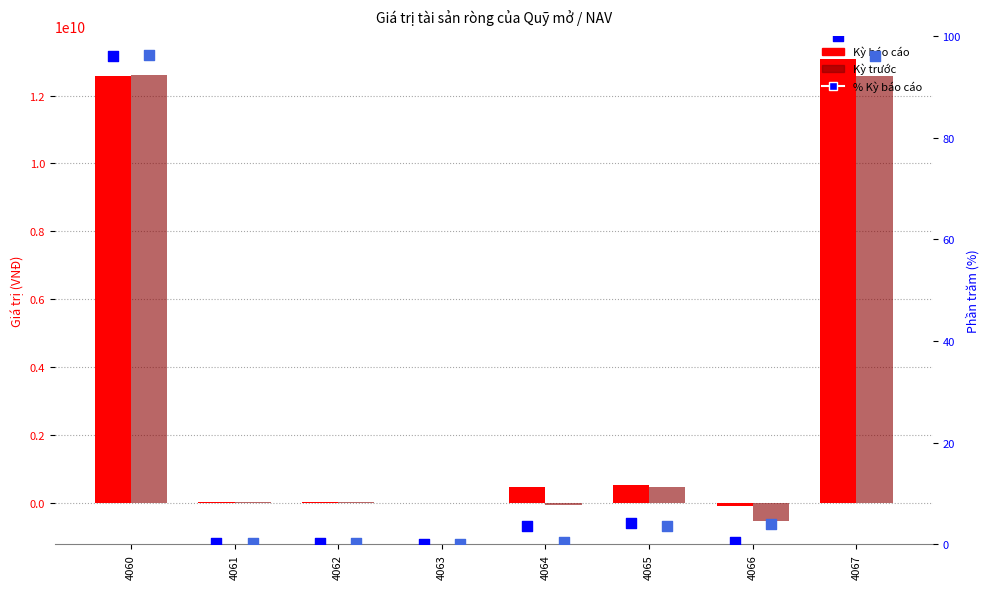

Which series reaches the maximum Y coordinate?

Kỳ báo cáo